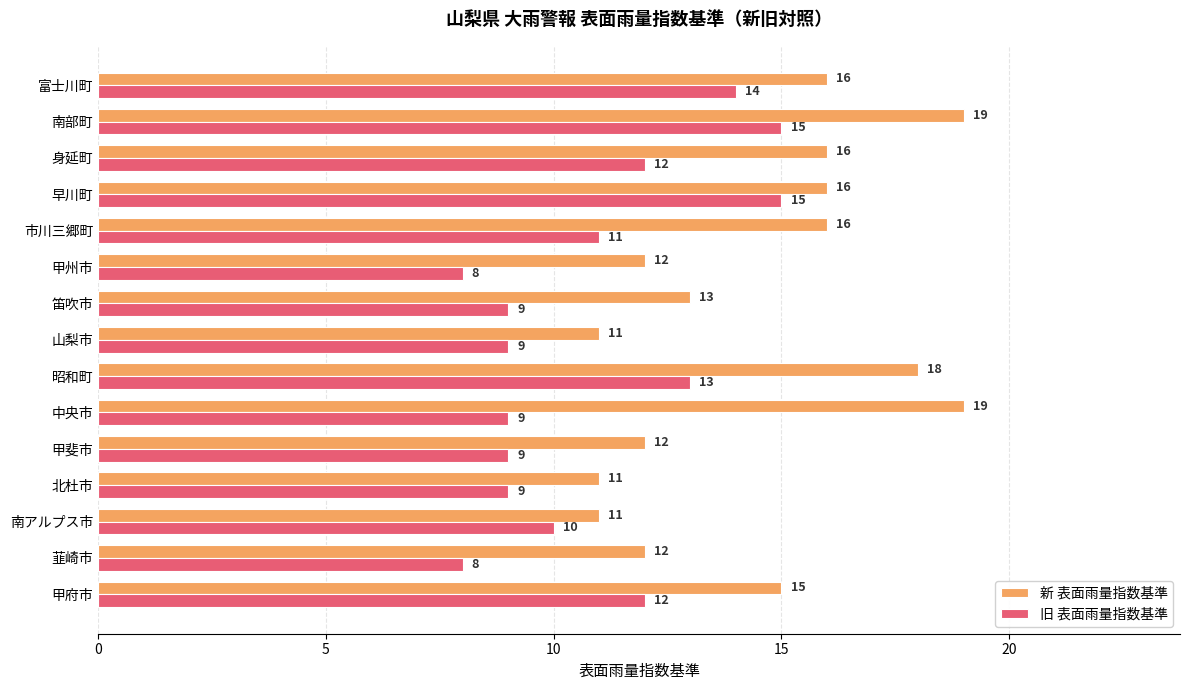

At how many categories does at least one series exceed 17?

3